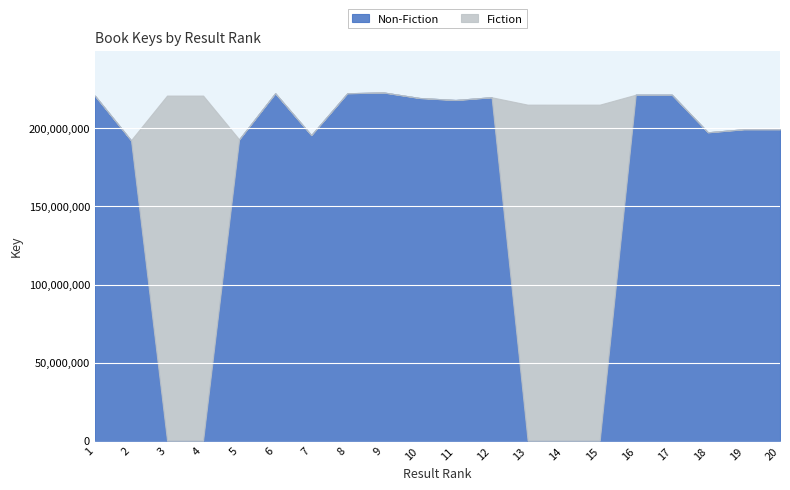

Where is the first local minimum for Non-Fiction?

7